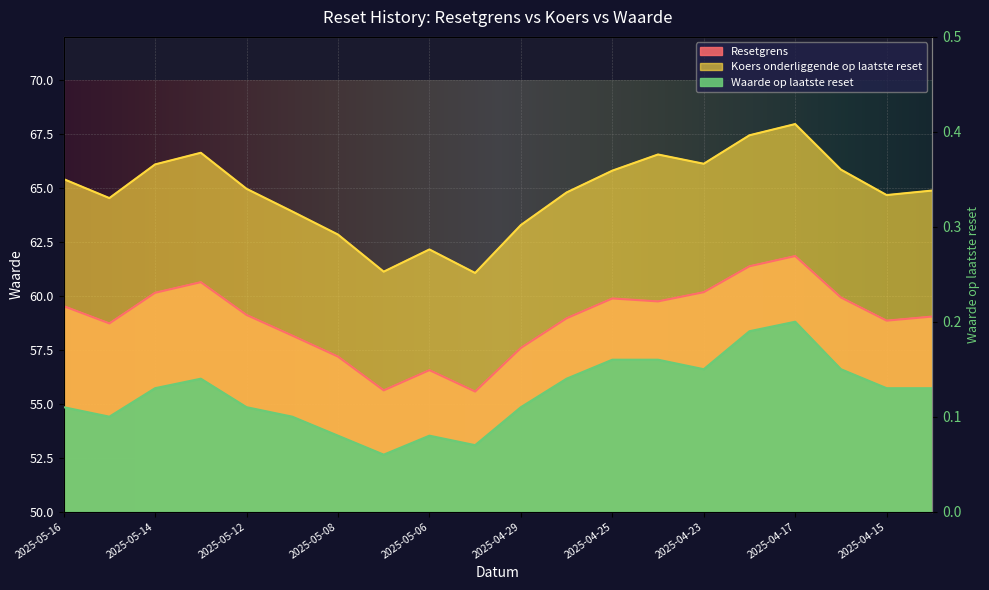

Reading left to right, extract all data points from this chart.

Resetgrens: 2025-05-16=59.5	2025-05-15=58.7	2025-05-14=60.1	2025-05-13=60.6	2025-05-12=59.1	2025-05-09=58.2	2025-05-08=57.2	2025-05-07=55.6	2025-05-06=56.6	2025-04-30=55.6	2025-04-29=57.6	2025-04-28=59.0	2025-04-25=59.9	2025-04-24=59.7	2025-04-23=60.2	2025-04-22=61.4	2025-04-17=61.8	2025-04-16=59.9	2025-04-15=58.9	2025-04-14=59.0
Koers onderliggende op laatste reset: 2025-05-16=65.4	2025-05-15=64.5	2025-05-14=66.1	2025-05-13=66.6	2025-05-12=65.0	2025-05-09=63.9	2025-05-08=62.8	2025-05-07=61.1	2025-05-06=62.1	2025-04-30=61.1	2025-04-29=63.3	2025-04-28=64.8	2025-04-25=65.8	2025-04-24=66.5	2025-04-23=66.1	2025-04-22=67.4	2025-04-17=68.0	2025-04-16=65.8	2025-04-15=64.7	2025-04-14=64.9
Waarde op laatste reset: 2025-05-16=0.1	2025-05-15=0.1	2025-05-14=0.1	2025-05-13=0.1	2025-05-12=0.1	2025-05-09=0.1	2025-05-08=0.1	2025-05-07=0.1	2025-05-06=0.1	2025-04-30=0.1	2025-04-29=0.1	2025-04-28=0.1	2025-04-25=0.2	2025-04-24=0.2	2025-04-23=0.1	2025-04-22=0.2	2025-04-17=0.2	2025-04-16=0.1	2025-04-15=0.1	2025-04-14=0.1